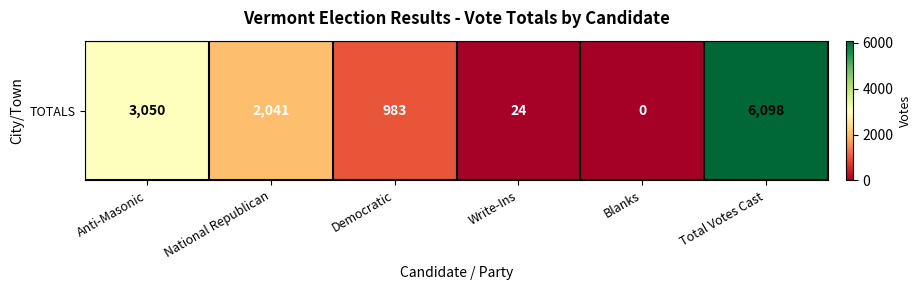

How many values are below 2041?

3